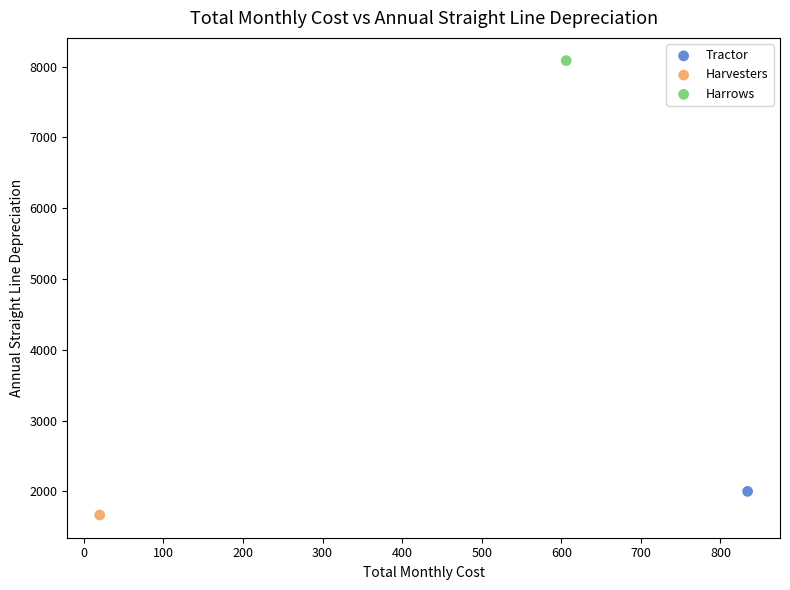

Which series reaches the maximum Y coordinate?

Harrows